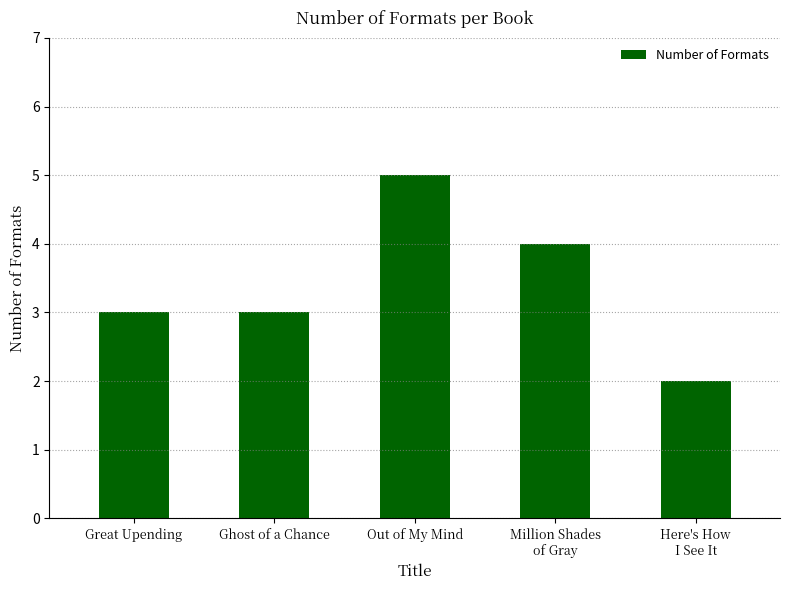

Count the values in the range 3 to 4.

3